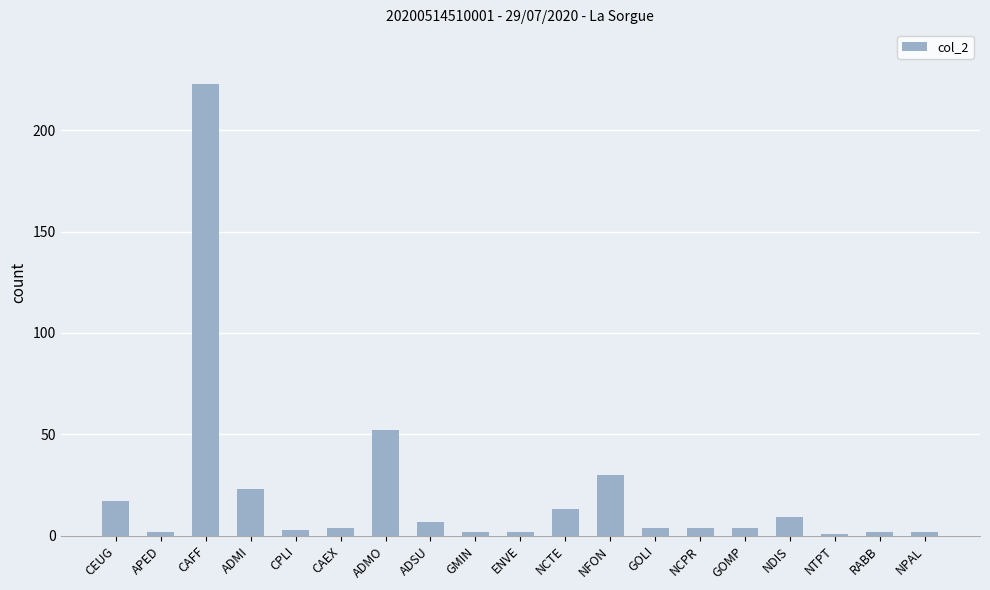

Reading left to right, extract all data points from this chart.

17	2	223	23	3	4	52	7	2	2	13	30	4	4	4	9	1	2	2